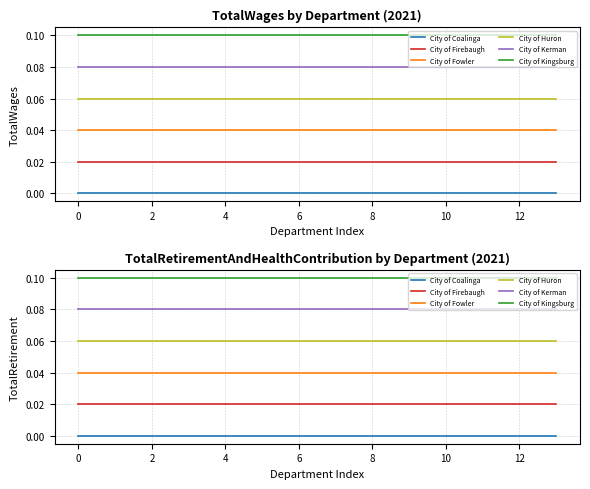

True or false: City of Kerman and City of Kingsburg intersect in this chart.

False